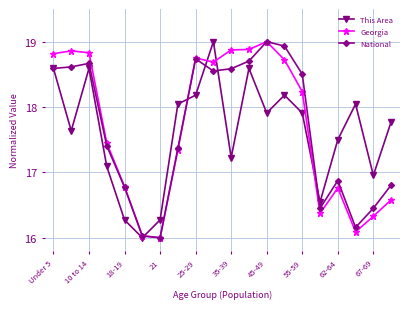

What is the greatest value displayed?

19.0